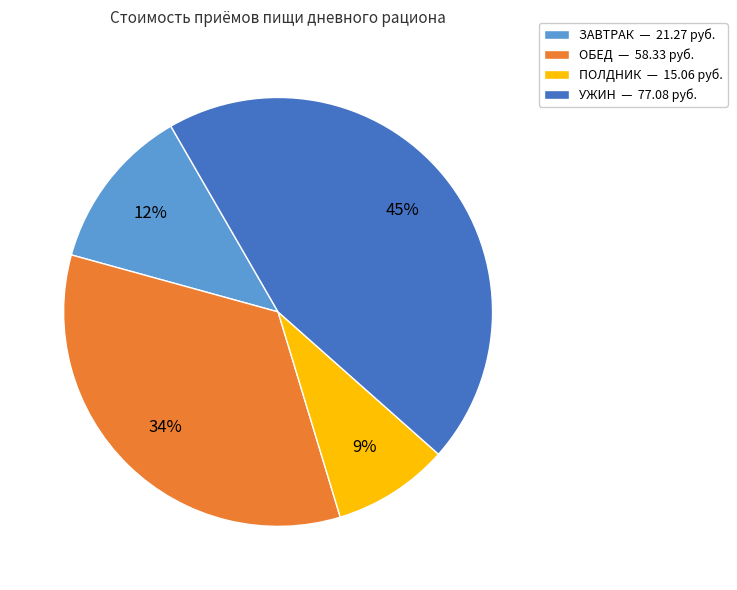

What percentage is the ОБЕД slice, to the nearest percent?

34%